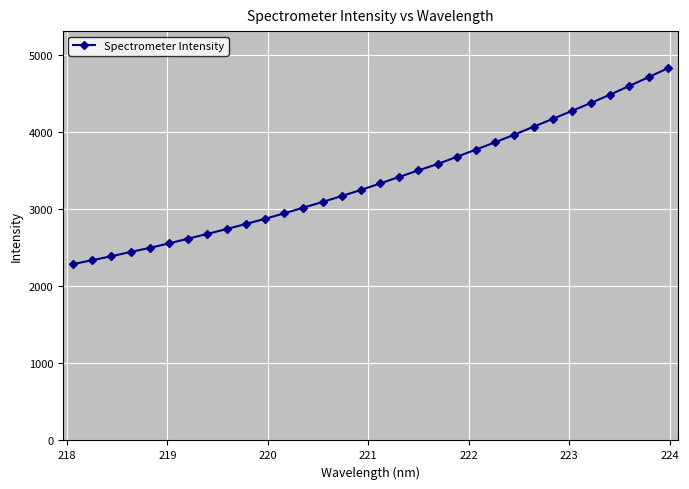

What is the difference between the second highest and minimum values?

2426.4